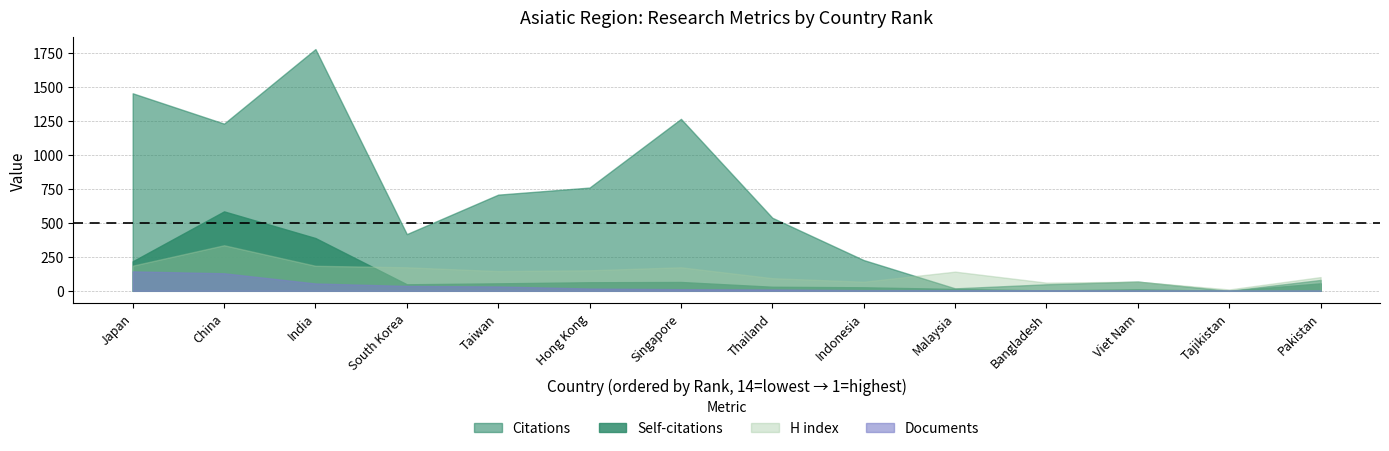

Where is Documents nearest to the value 72?

India